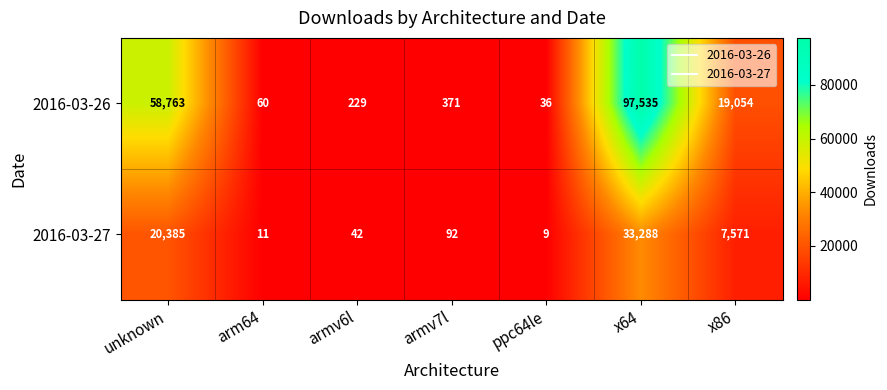

Reading left to right, list all the values displayed in this chart.

2016-03-26: unknown=58763	arm64=60	armv6l=229	armv7l=371	ppc64le=36	x64=97535	x86=19054
2016-03-27: unknown=20385	arm64=11	armv6l=42	armv7l=92	ppc64le=9	x64=33288	x86=7571